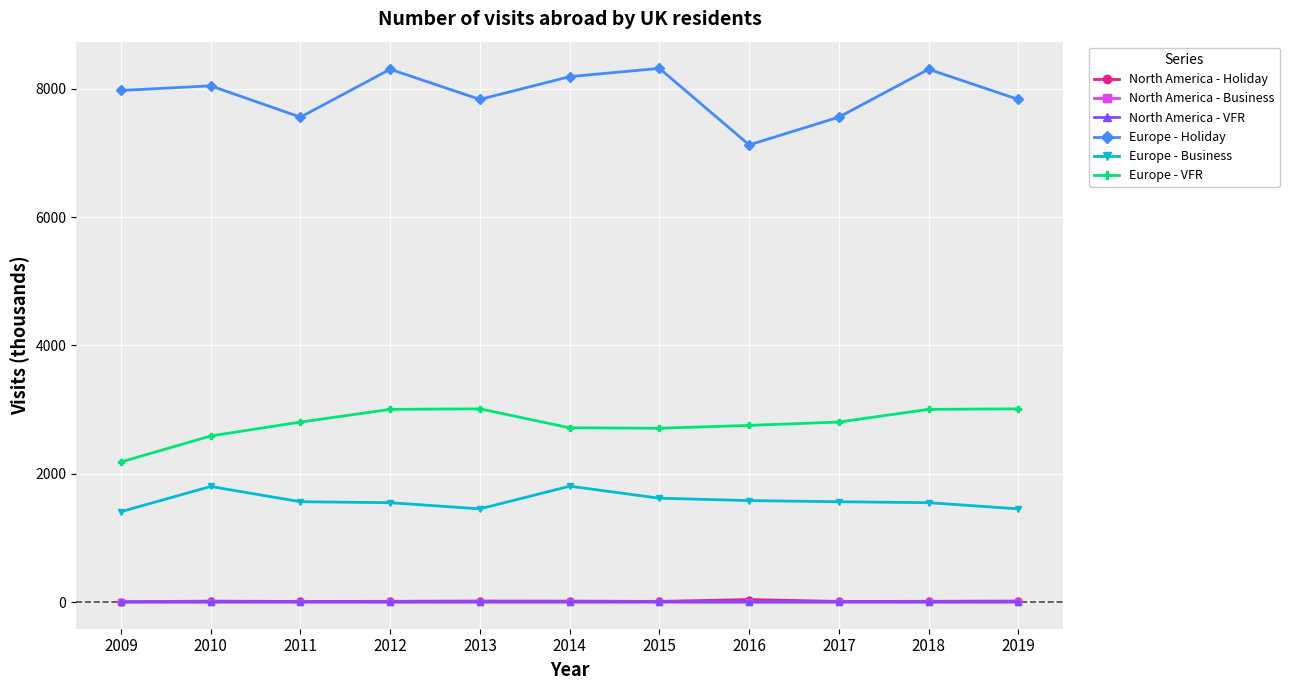

The value of Europe - Holiday at 2013 is 4906.5. True or false?

False